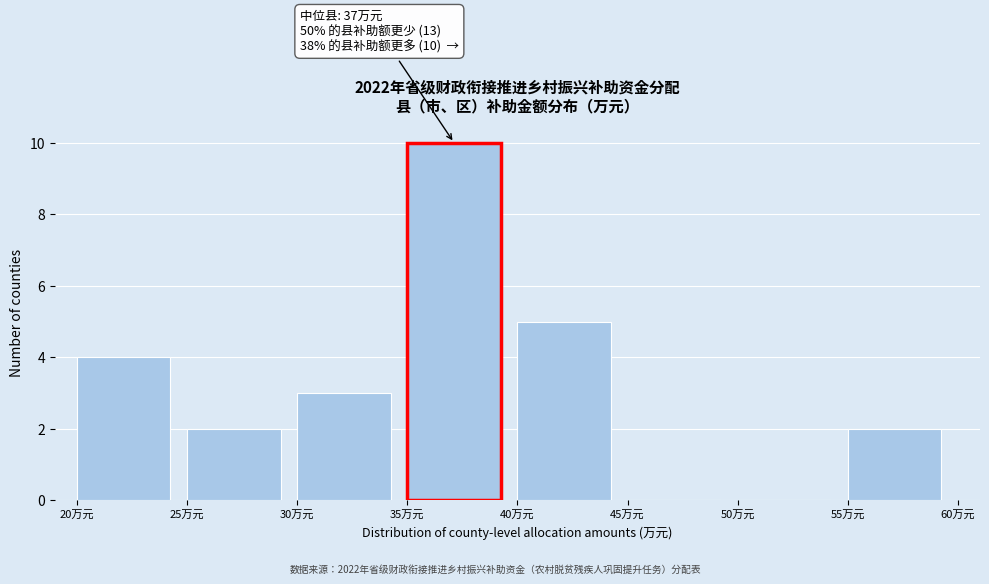

Which range on the x-axis has the tallest bar?

35 to 40